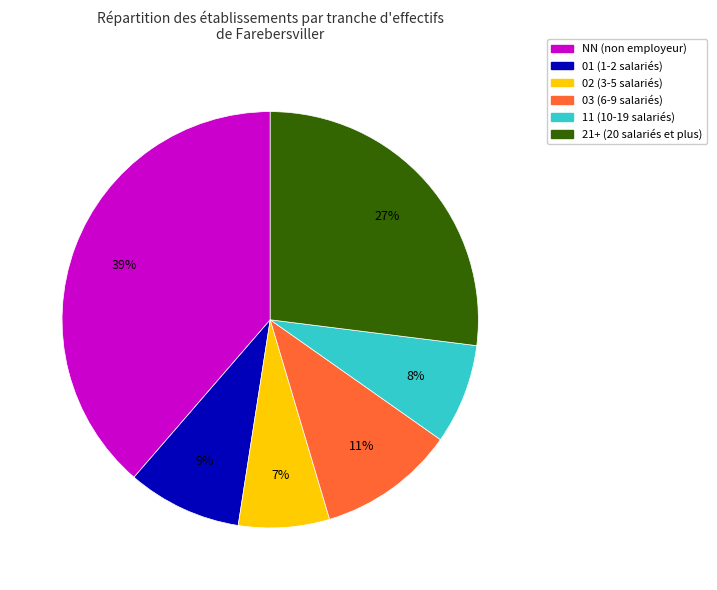

To the nearest percent, what is the difference between the largest and smallest slice percentages?

32%